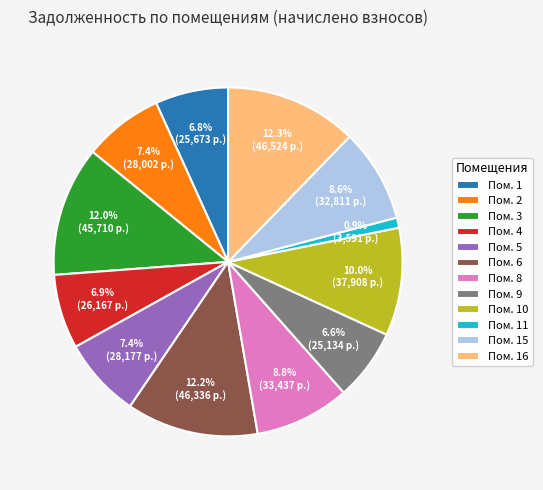

Do Пом. 11 and Пом. 15 together represent more than half of the pie?

No